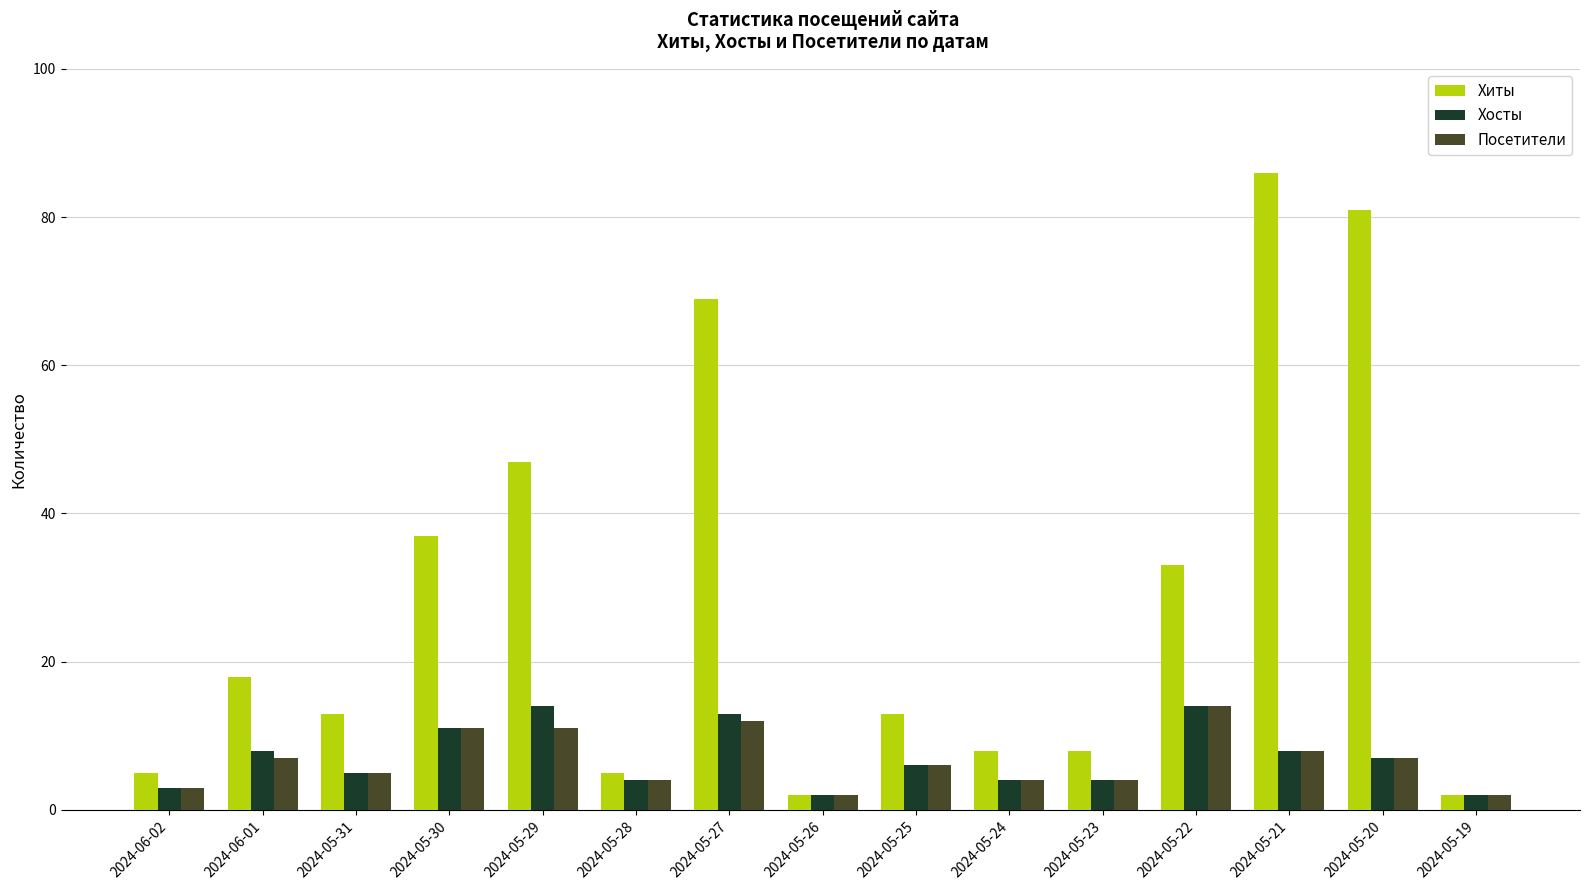

What is the difference between the second highest and minimum values in the Хиты series?

79